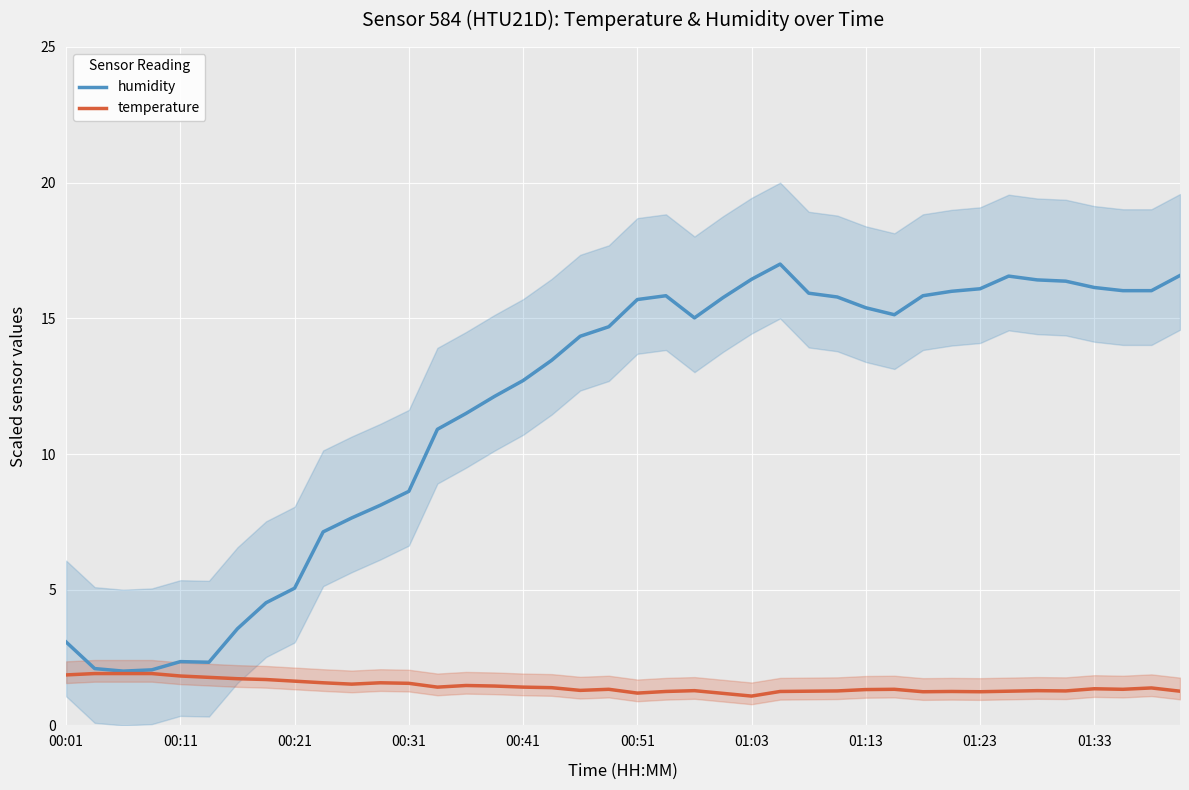

Where is humidity nearest to the value 9?

00:31